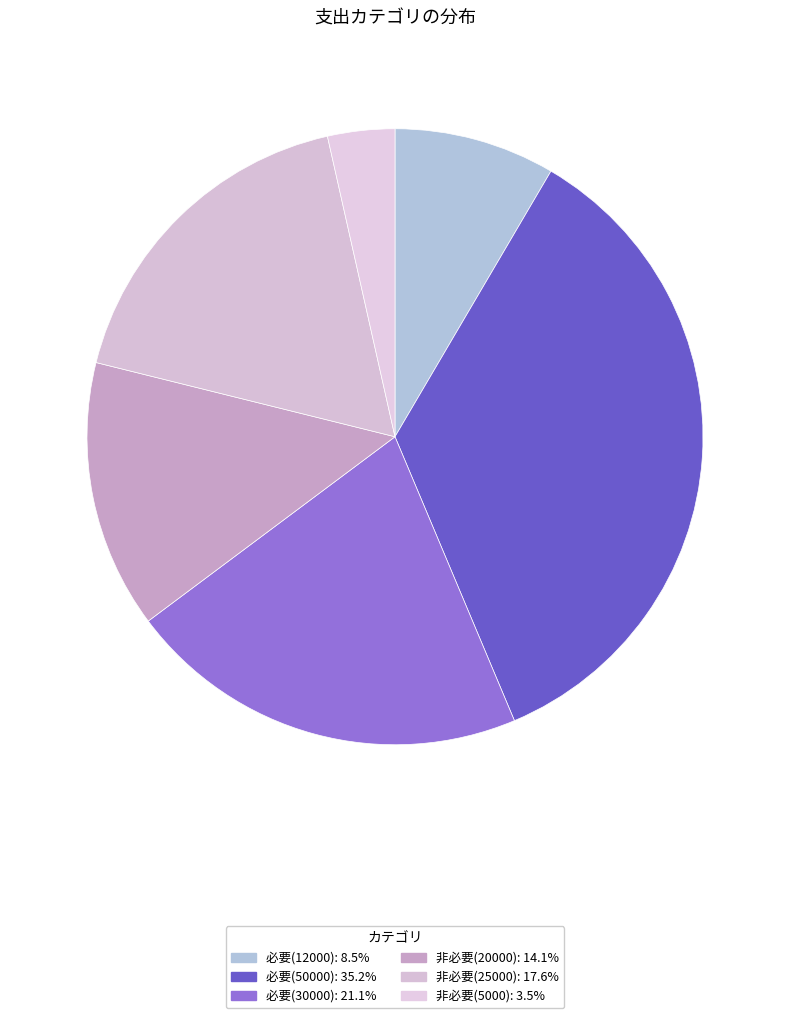

Does any single category account for the majority?

No